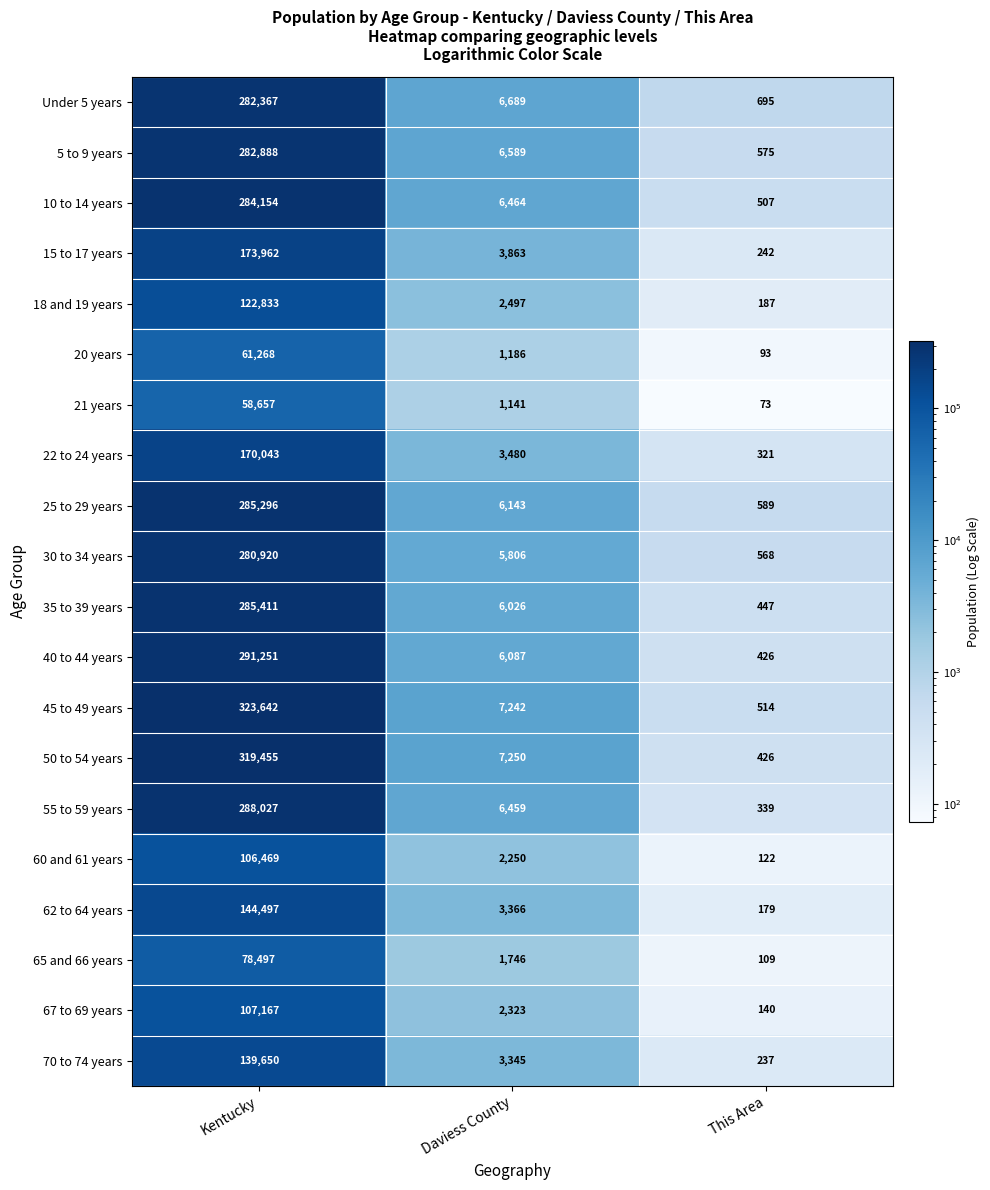

Where is Under 5 years nearest to the value 141531?

Daviess County